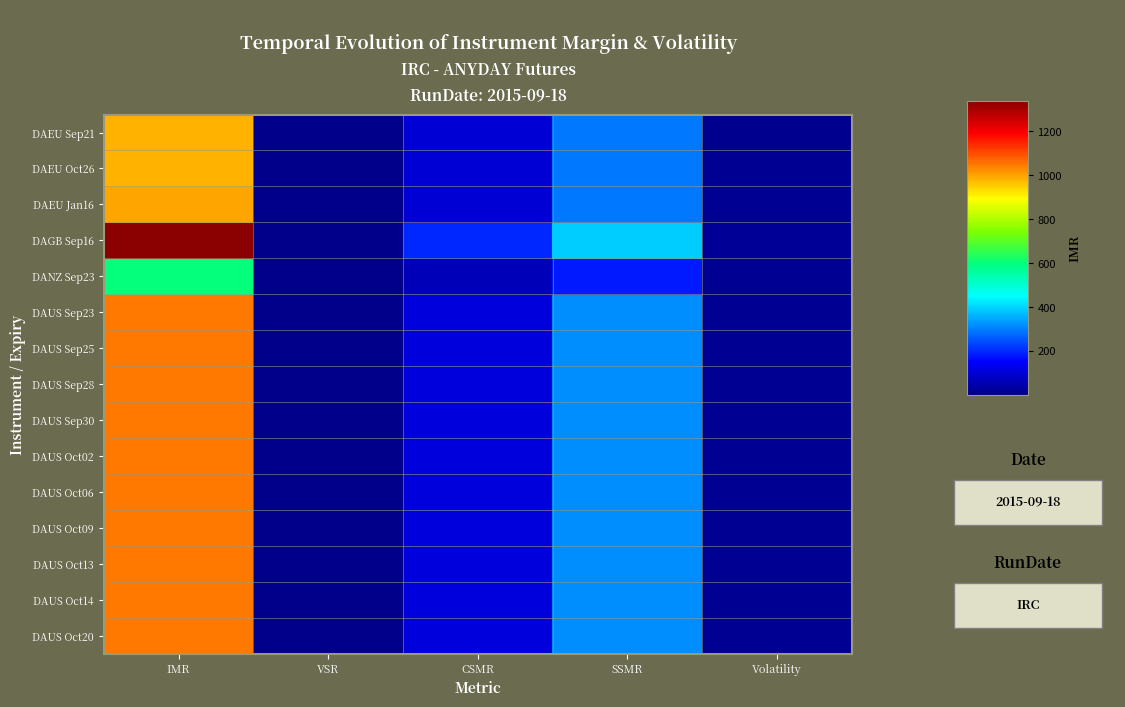

Which series has the largest total across all categories?

DAGB Sep16